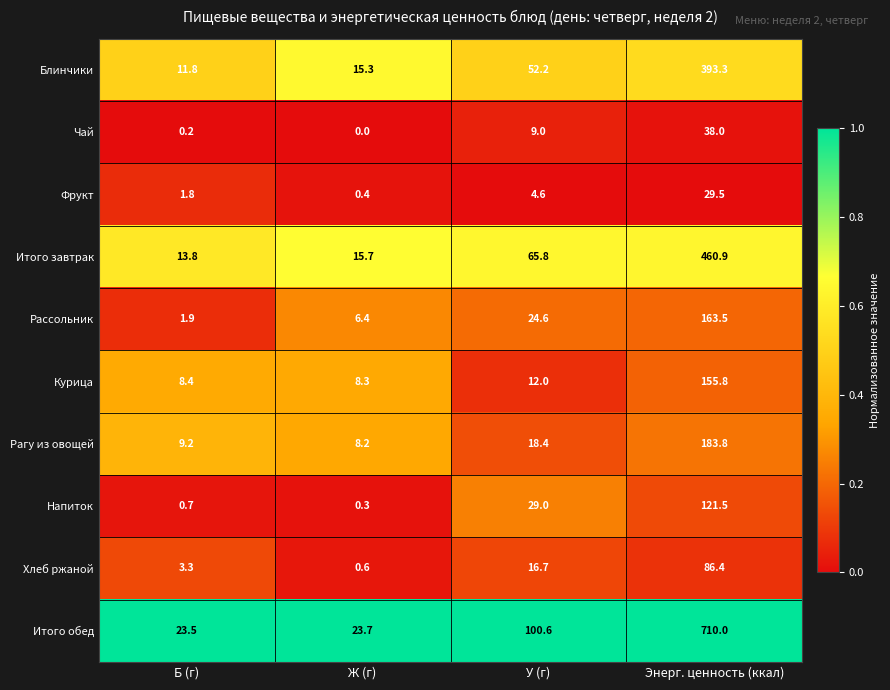

Is it true that Итого завтрак equals 7.4 at Б (г)?

False